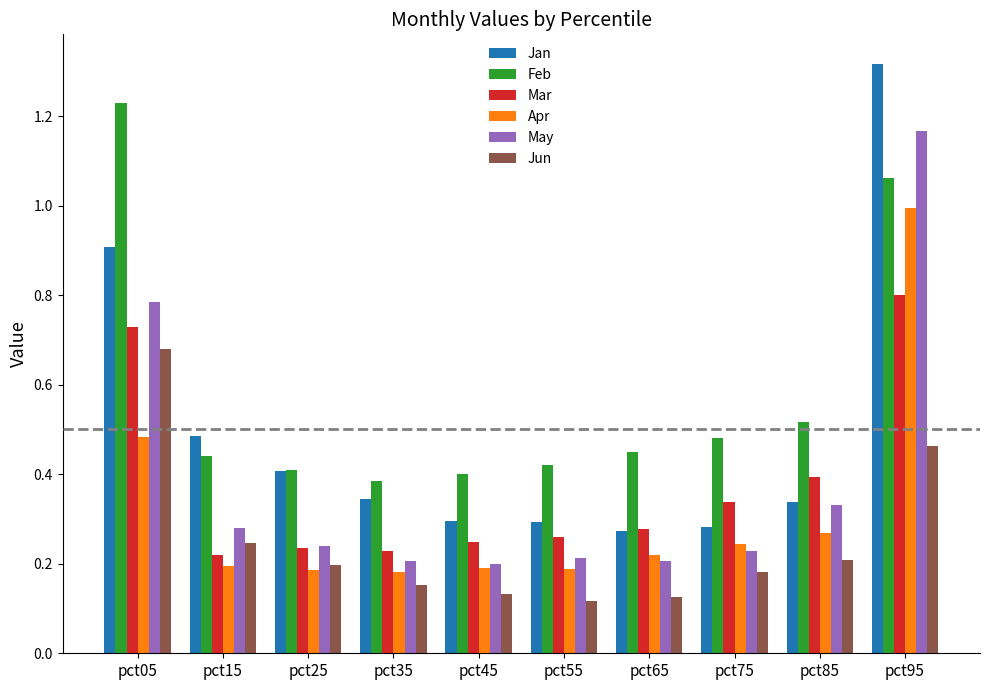

What is the difference between the maximum and minimum values in the May series?

1.0